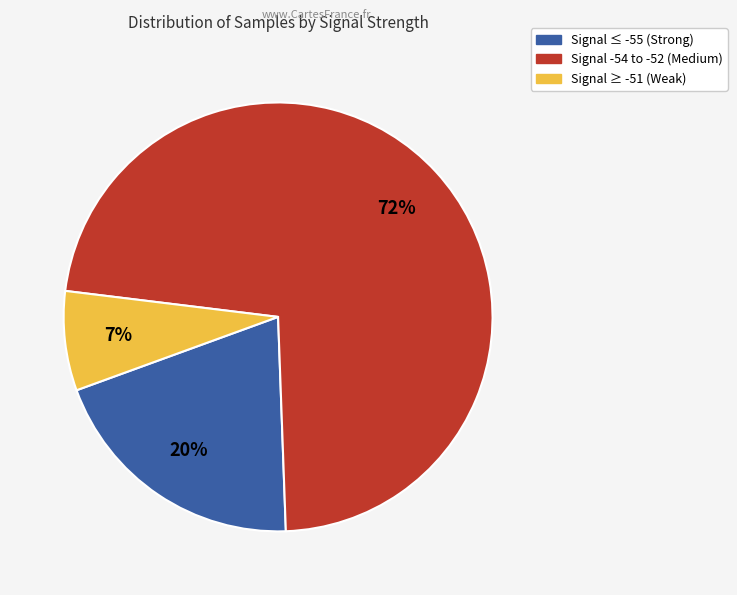

Is there a majority slice in this chart?

Yes